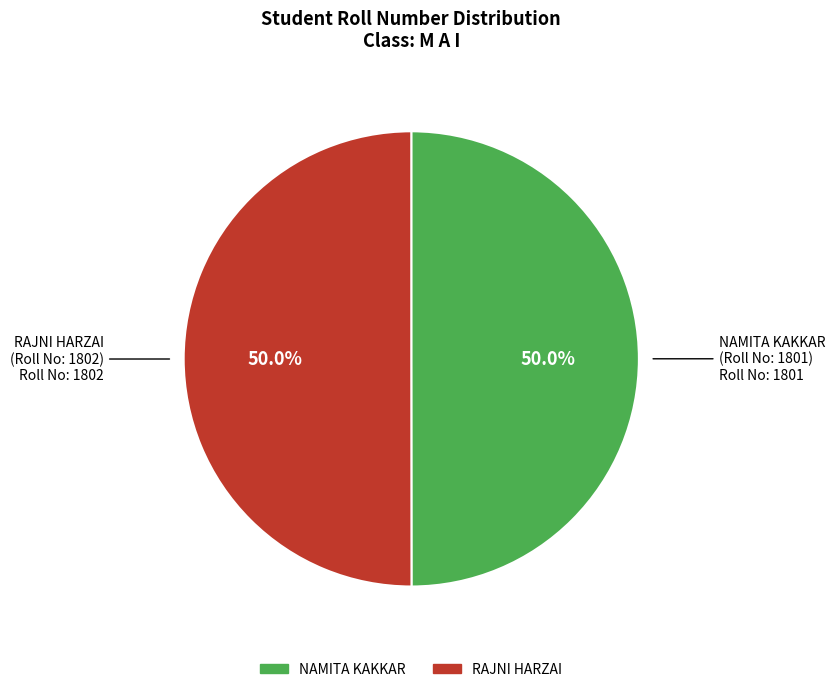

Is it true that NAMITA KAKKAR is 59% of the pie?

False